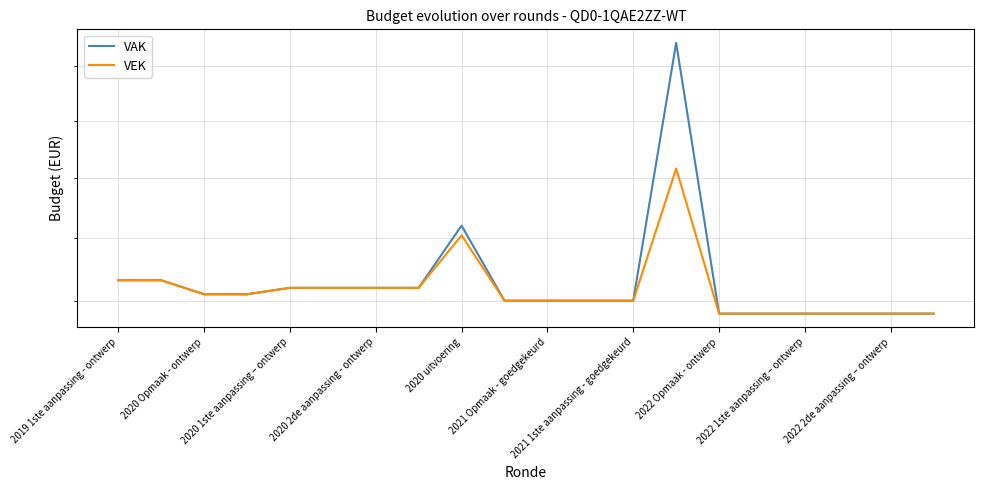

What position from the left is 2020 Opmaak - ontwerp?

2